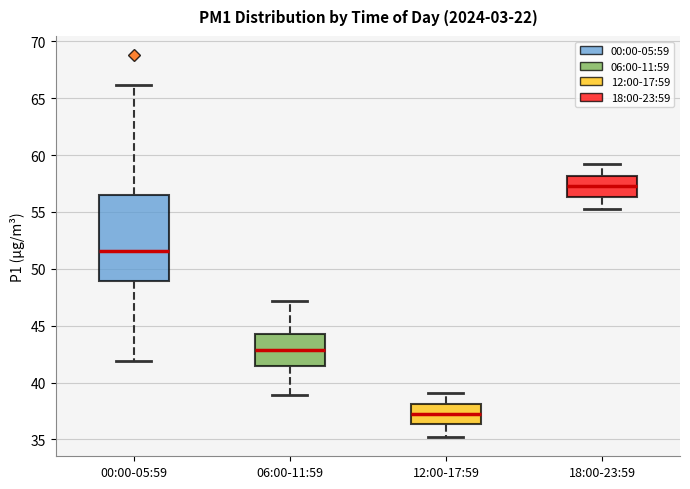

Reading left to right, read every box against the y-axis: the position of its median line, the range the box covers, and the ends of its whiskers. The values are not printed on the chart, so give them approximately, as read against the axis.

00:00-05:59: median 51.5, box 49.0 to 56.5, whiskers 42.0 to 66.0
06:00-11:59: median 43.0, box 41.5 to 44.5, whiskers 39.0 to 47.0
12:00-17:59: median 37.5, box 36.5 to 38.0, whiskers 35.0 to 39.0
18:00-23:59: median 57.5, box 56.5 to 58.0, whiskers 55.5 to 59.0